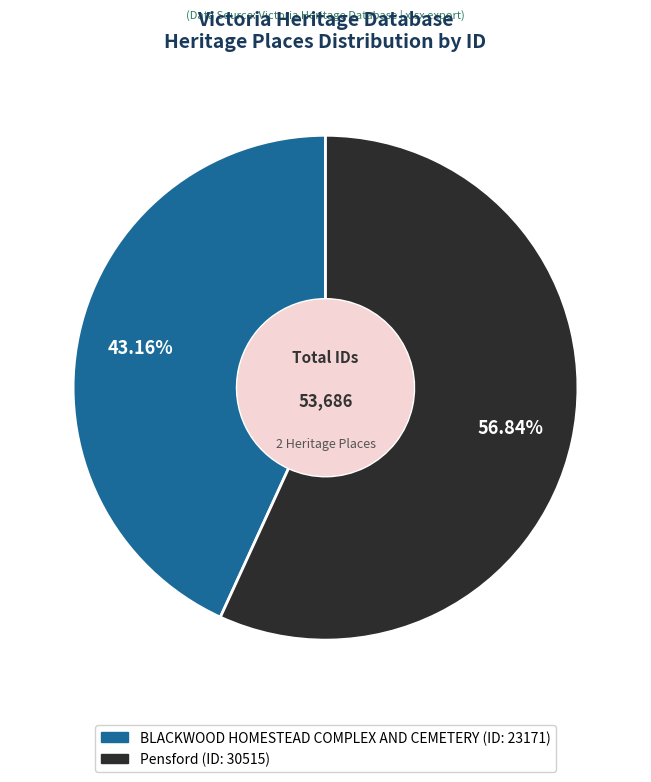

Which has a higher value, Pensford or BLACKWOOD HOMESTEAD COMPLEX AND CEMETERY?

Pensford